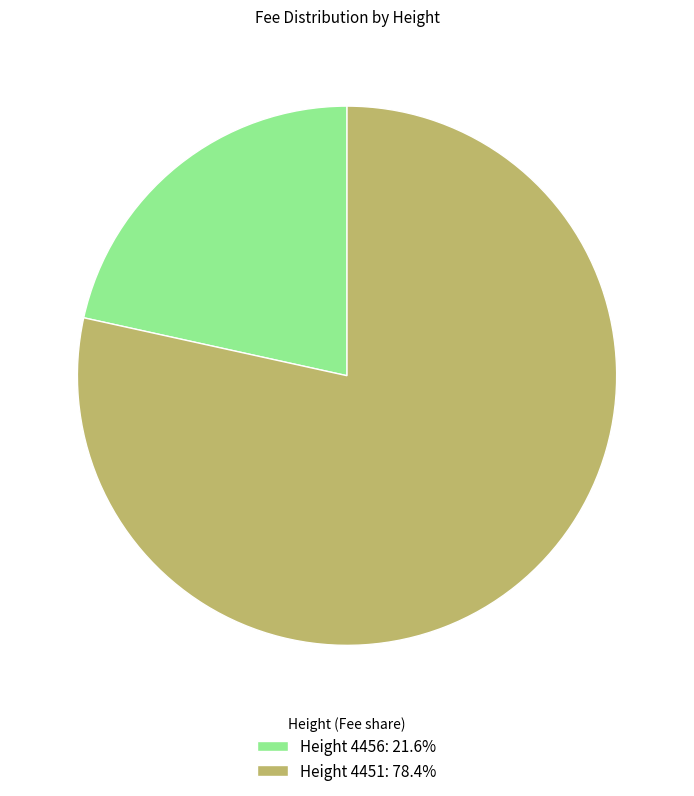

Does any single category account for the majority?

Yes